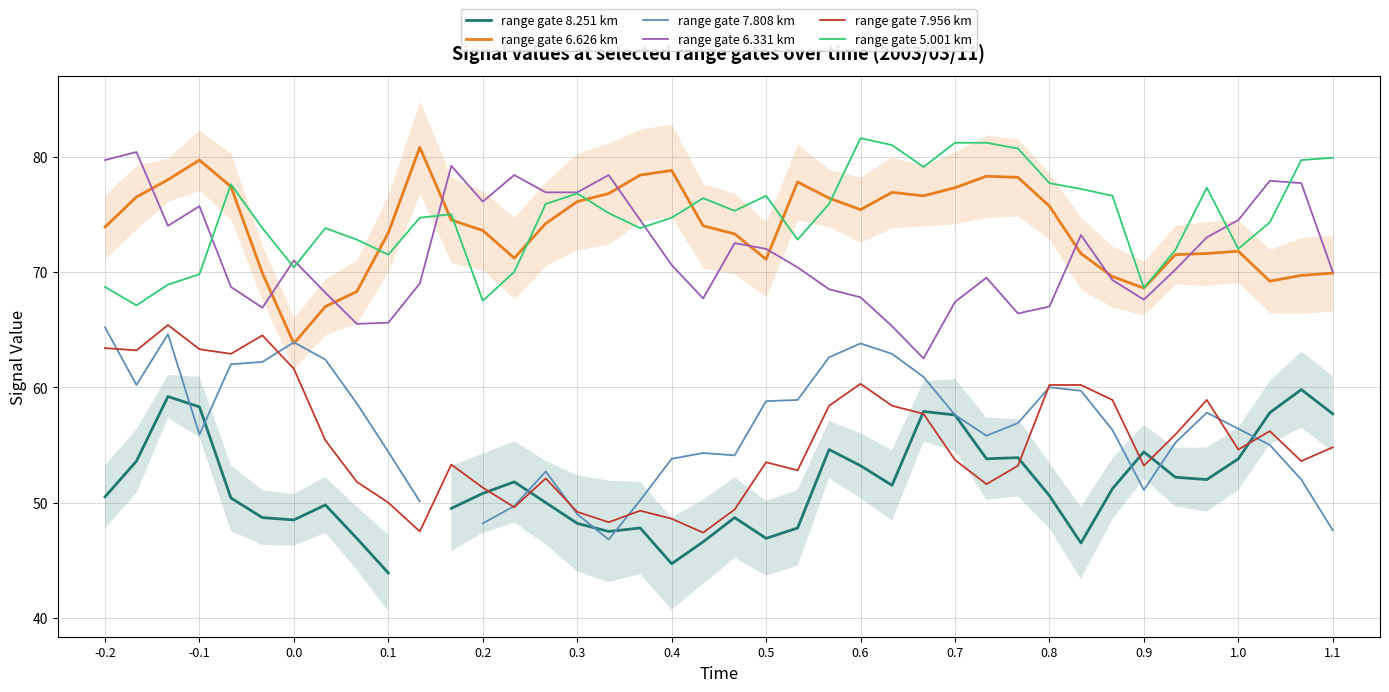

What is the lowest value of the range gate 7.956 km series?

47.4